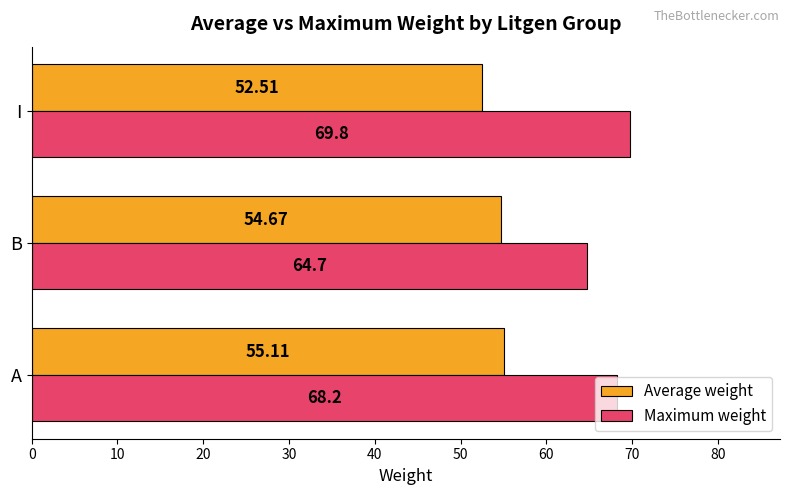

List the series in order of their overall mean, lowest first.

Average weight, Maximum weight